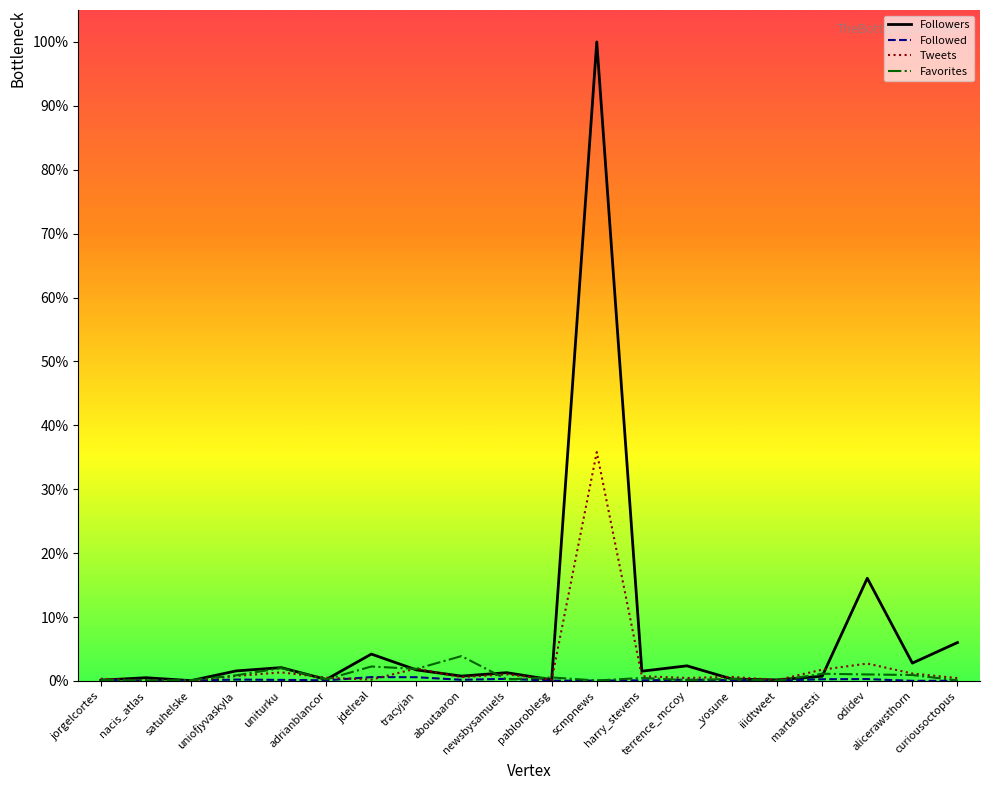

Which series has the widest spread of values?

Followers